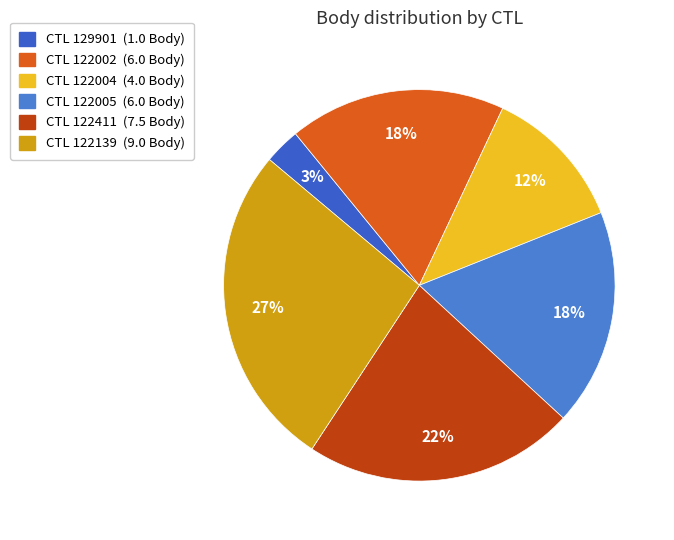

How many segments does this pie chart have?

6